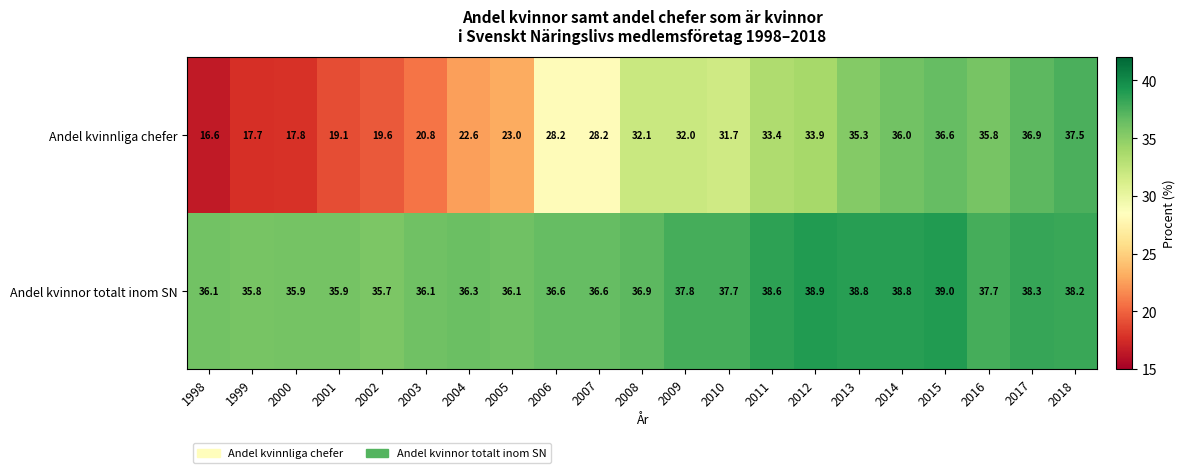

Which series changed the most between 2009 and 2013?

Andel kvinnliga chefer